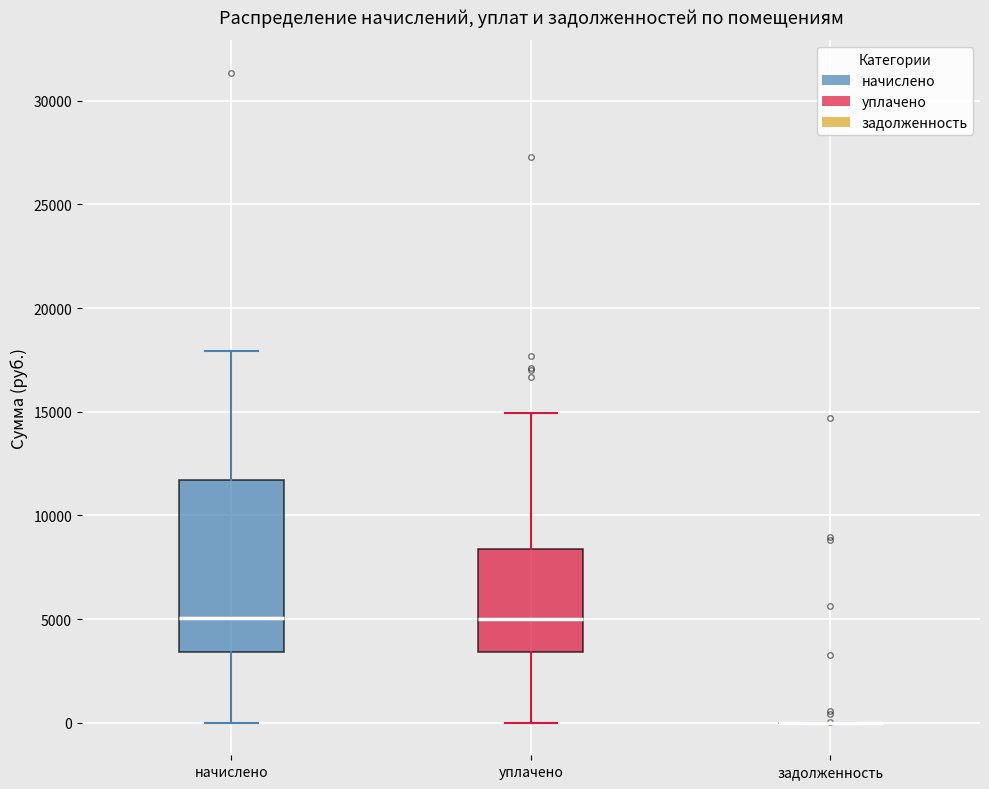

Reading left to right, transcribe this box plot: for each box, give where its median line is, the range the box spans, and where its two whiskers end, as read against the y-axis. The values are not printed on the chart, so give them approximately, as read against the axis.

начислено: median 5000, box 3500 to 11500, whiskers 0 to 18000
уплачено: median 5000, box 3500 to 8500, whiskers 0 to 15000
задолженность: box collapsed to a line at 0, whiskers 0 to 0